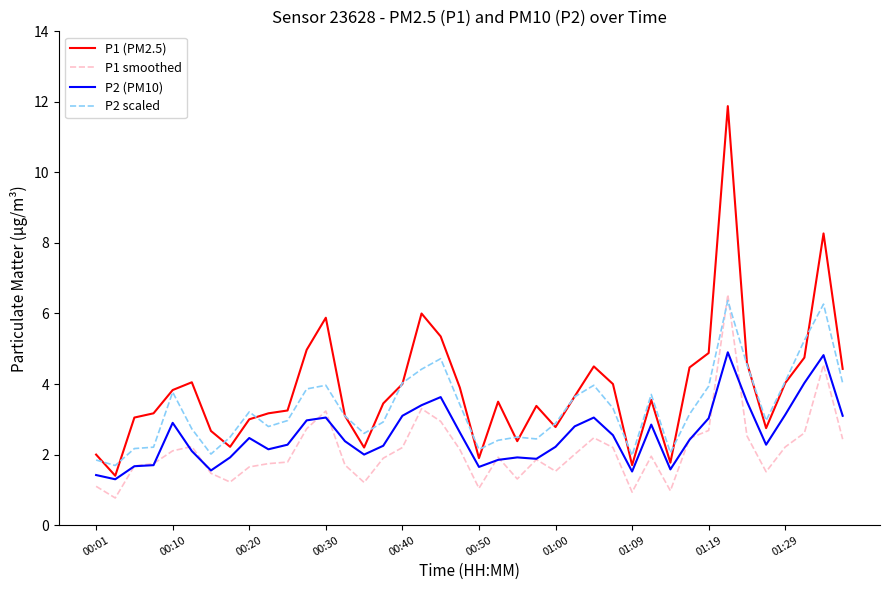

List the series in order of their overall mean, lowest first.

P1 smoothed, P2 (PM10), P2 scaled, P1 (PM2.5)